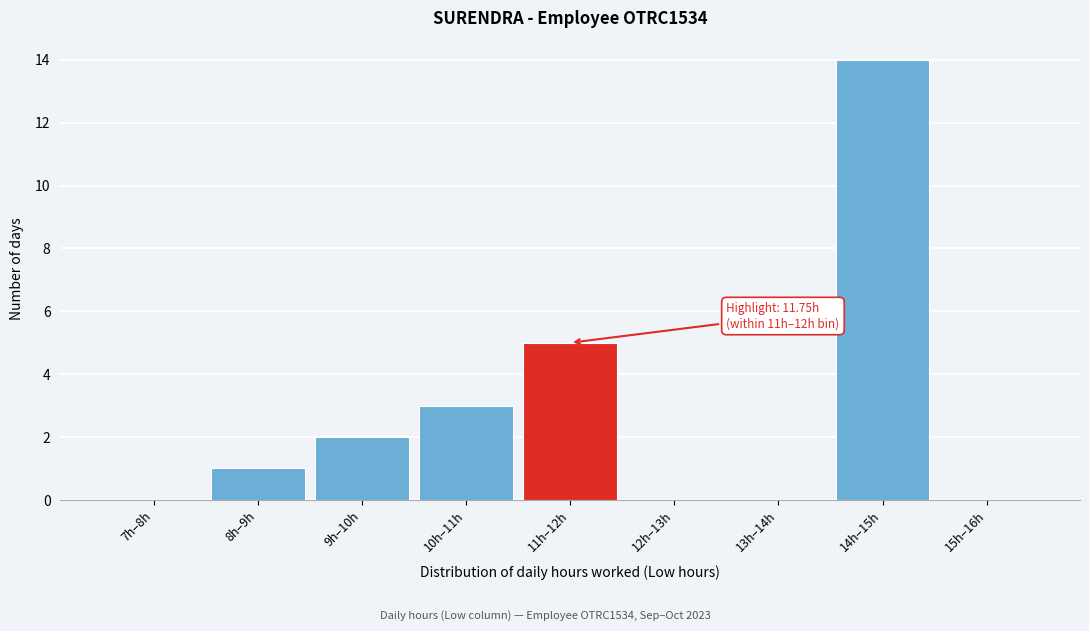

Reading left to right, transcribe all the data shown in this chart.

7h–8h=0	8h–9h=1	9h–10h=2	10h–11h=3	11h–12h=5	12h–13h=0	13h–14h=0	14h–15h=14	15h–16h=0